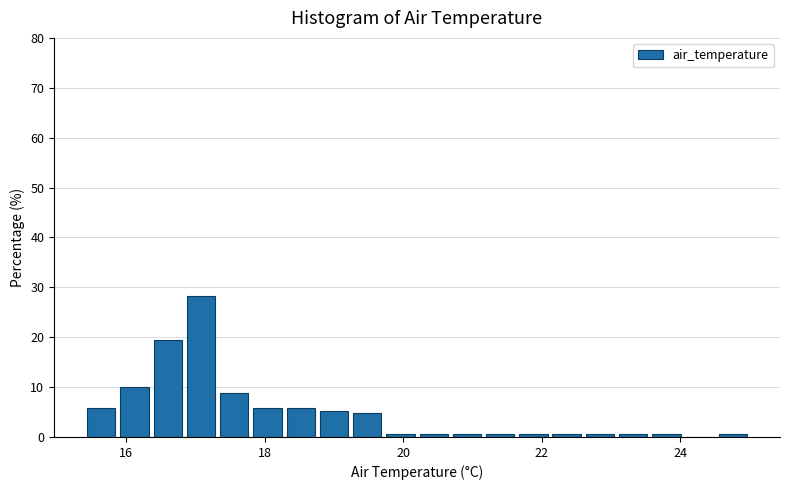

Read against the x-axis, roughly where is the centre of the tallest bar?

17.0